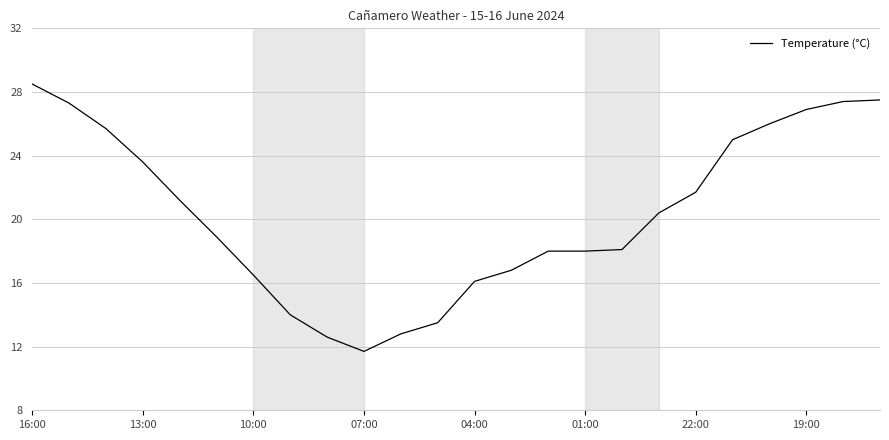

What is the maximum value shown in the chart?

28.5